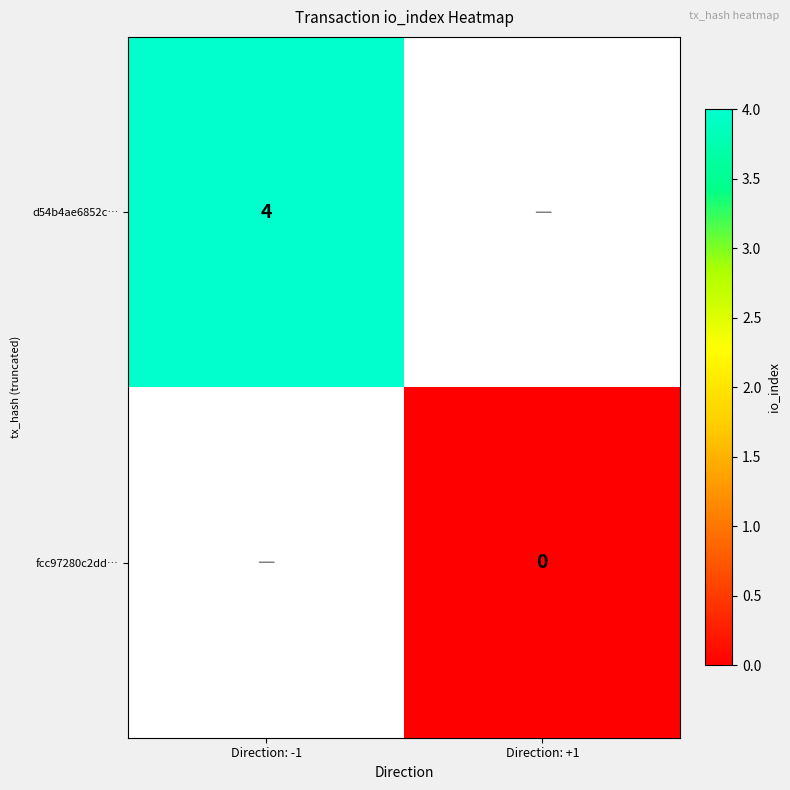

Is it true that d54b4ae6852c… equals 2 at Direction: -1?

False